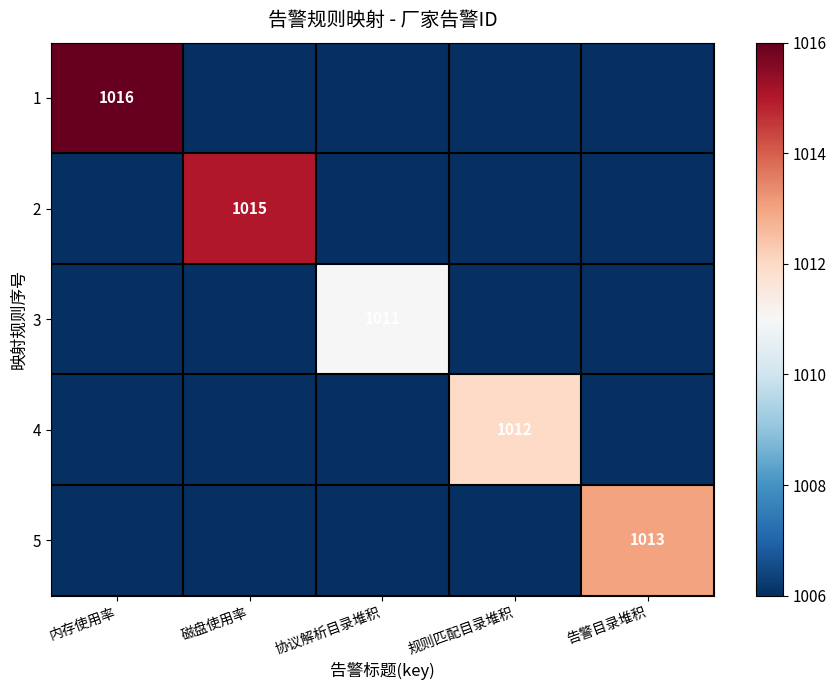

Is it true that 2 equals 1567 at 磁盘使用率?

False